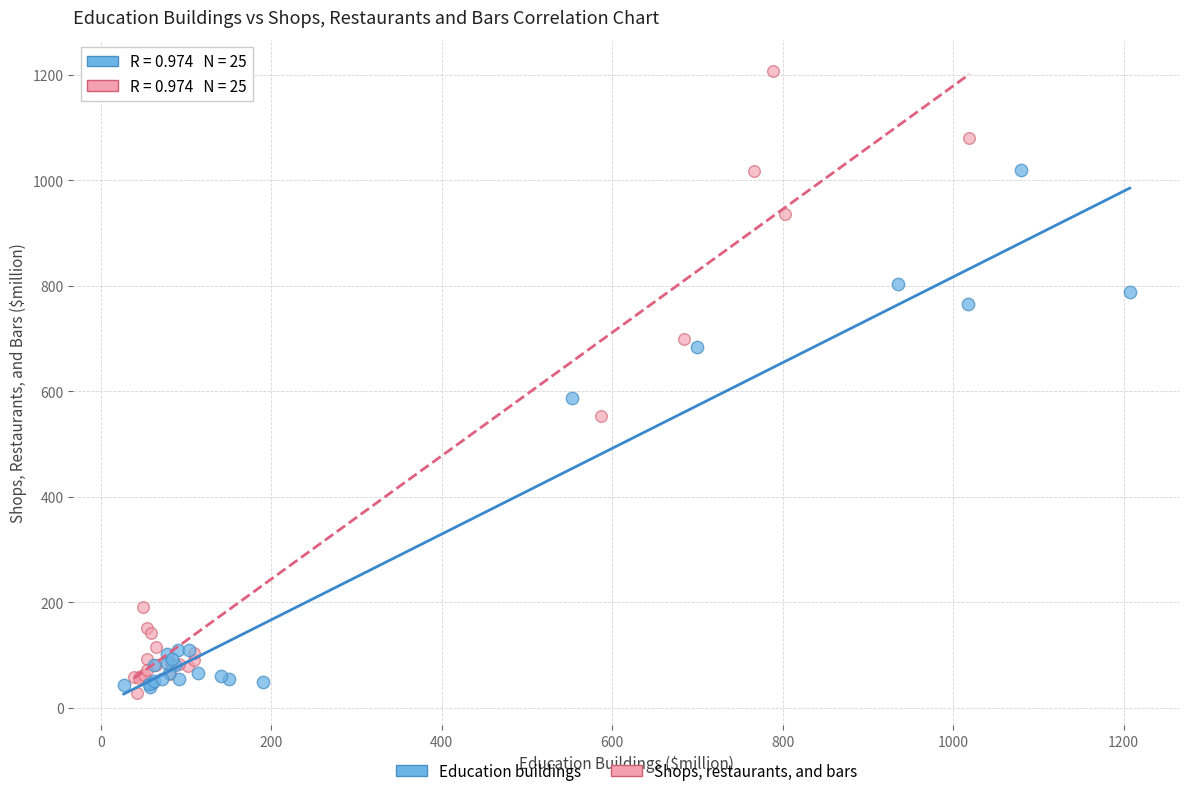

What are all the series names shown in the legend?

Education buildings, Shops, restaurants, and bars